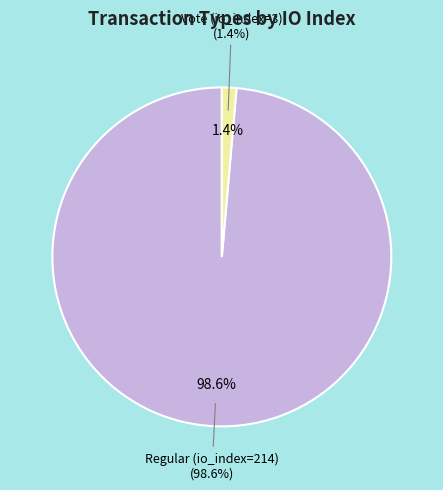

Is the sum of Vote (io_index=3) and Regular (io_index=214) greater than half?

Yes